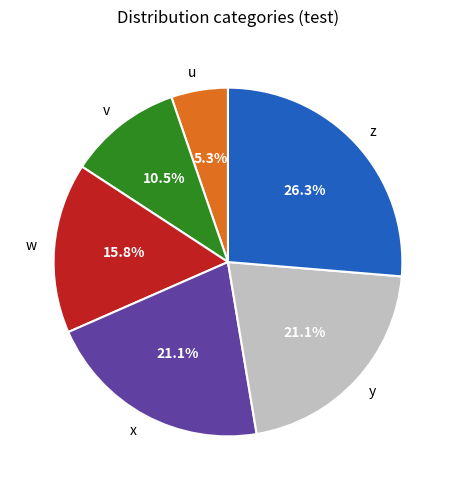

What is the ratio of the value at x to the value at z?

0.8